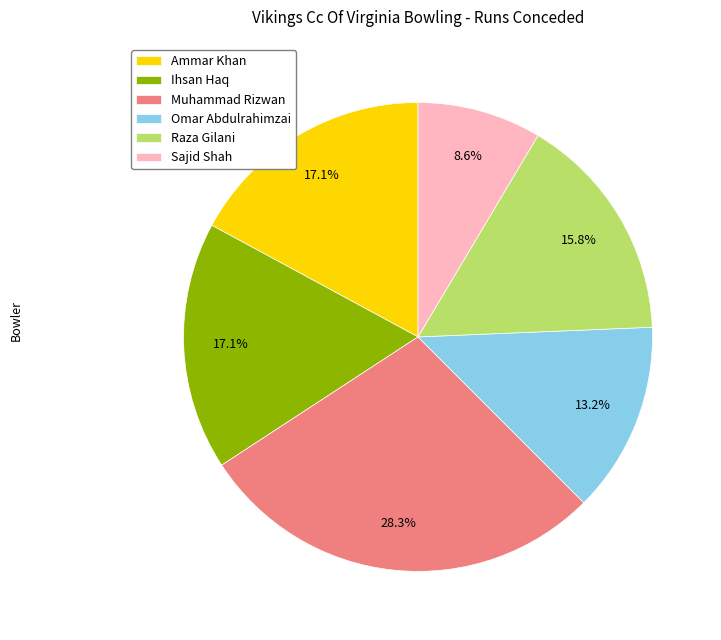

To the nearest percent, what portion does Muhammad Rizwan represent?

28%